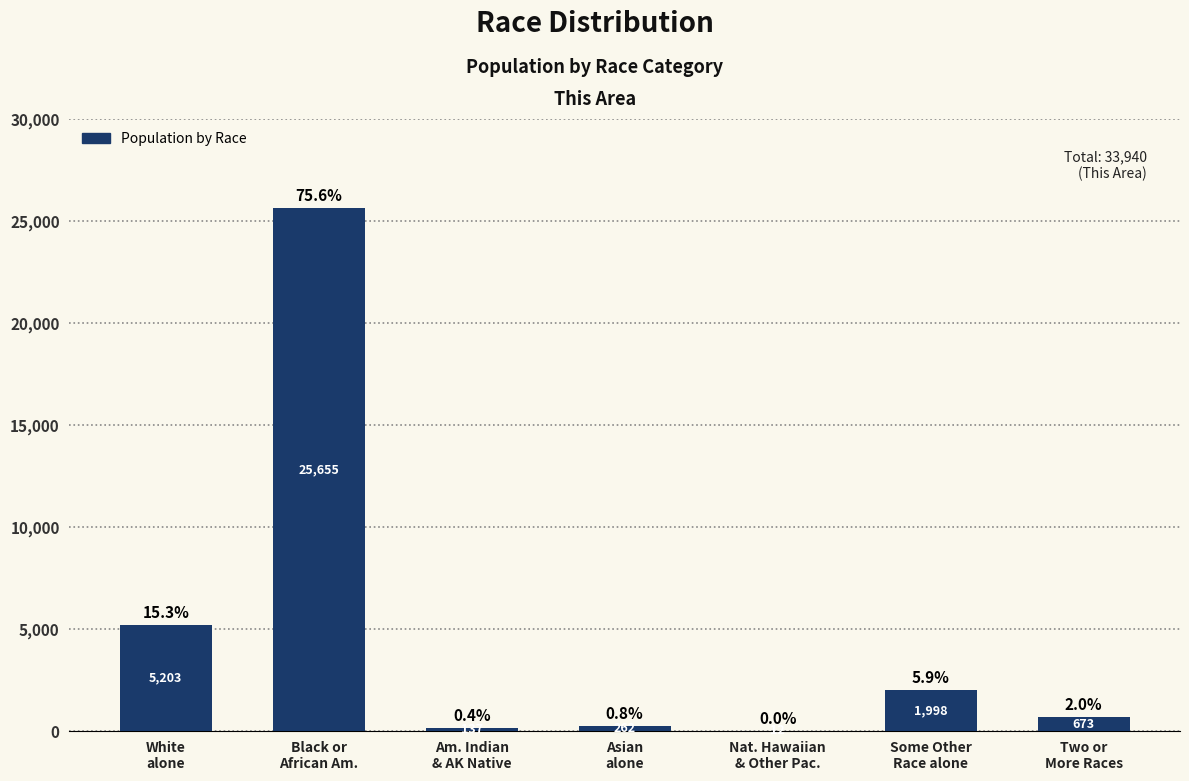

What is the maximum value shown in the chart?

25655